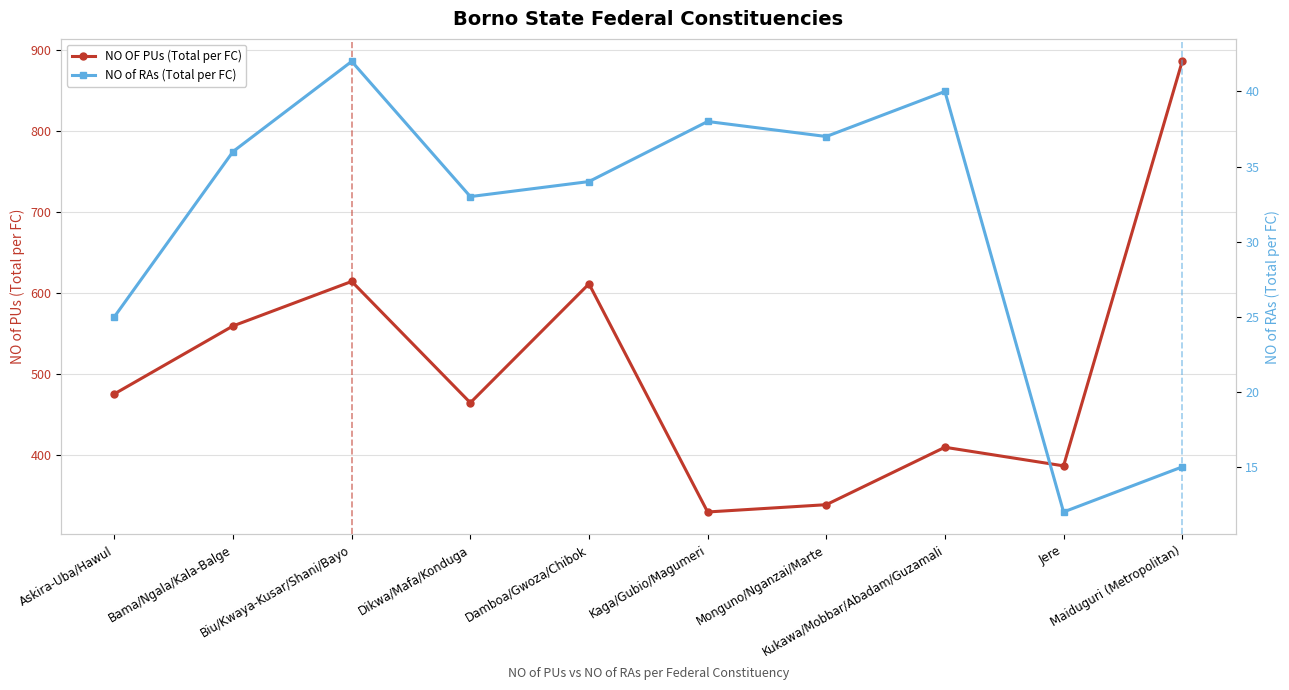

Does the chart display data point markers on the line(s)?

Yes